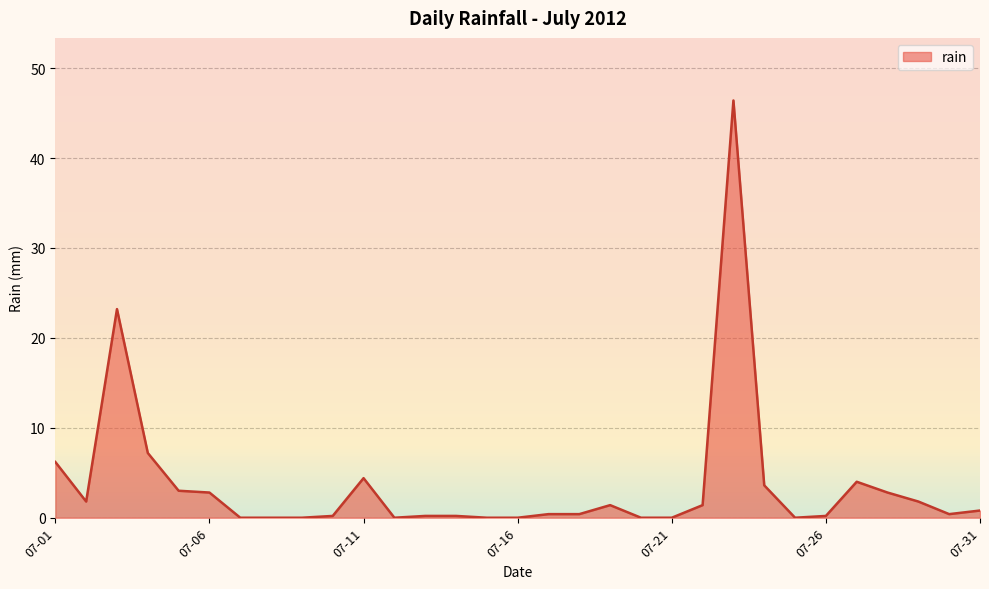

What is the maximum value shown in the chart?

46.4